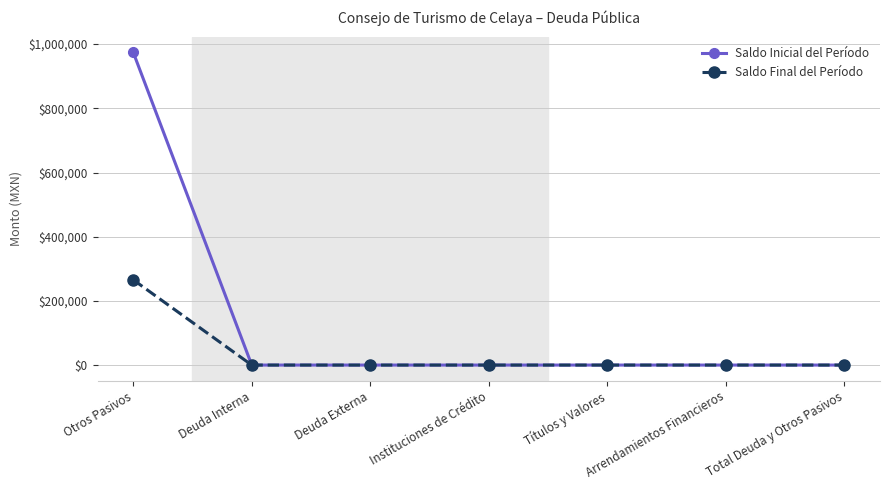

True or false: Saldo Final del Período has a value of 265690.6 at Otros Pasivos.

True